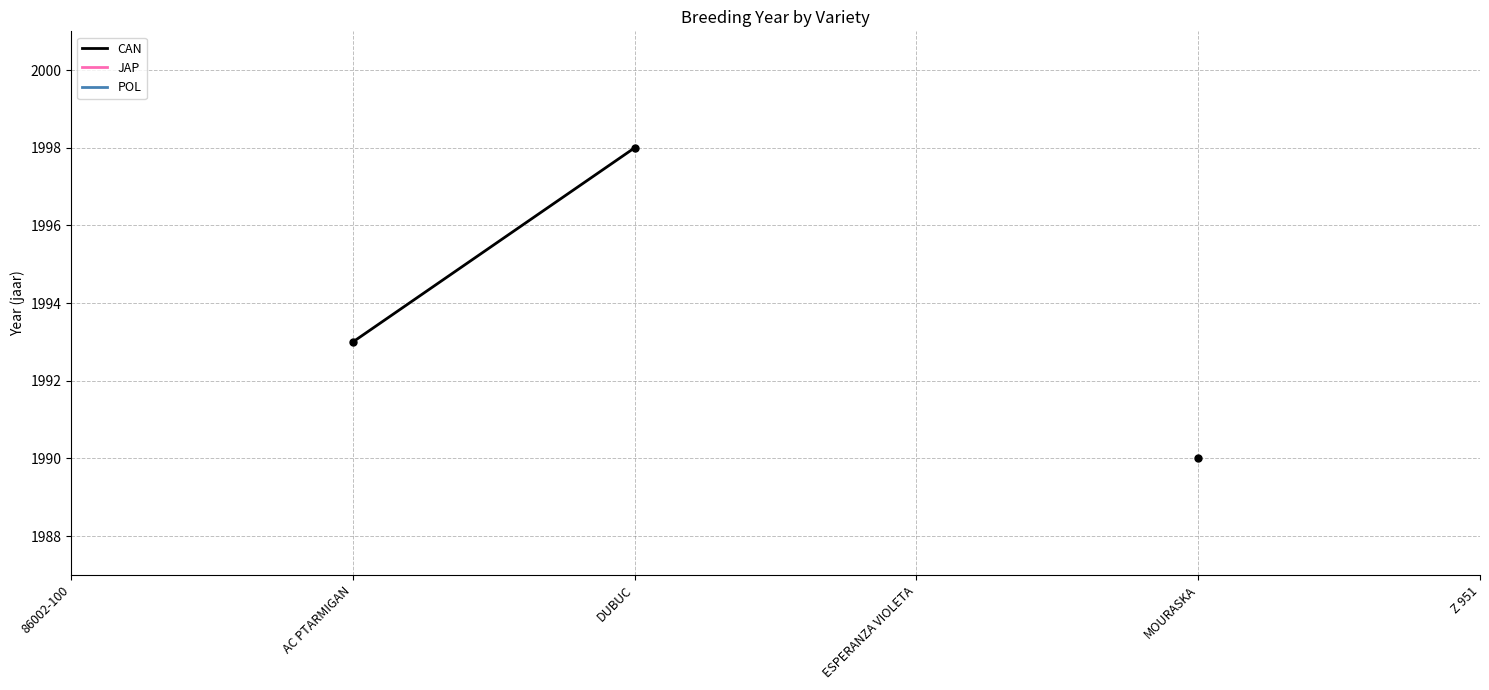

Does the chart display data point markers on the line(s)?

Yes